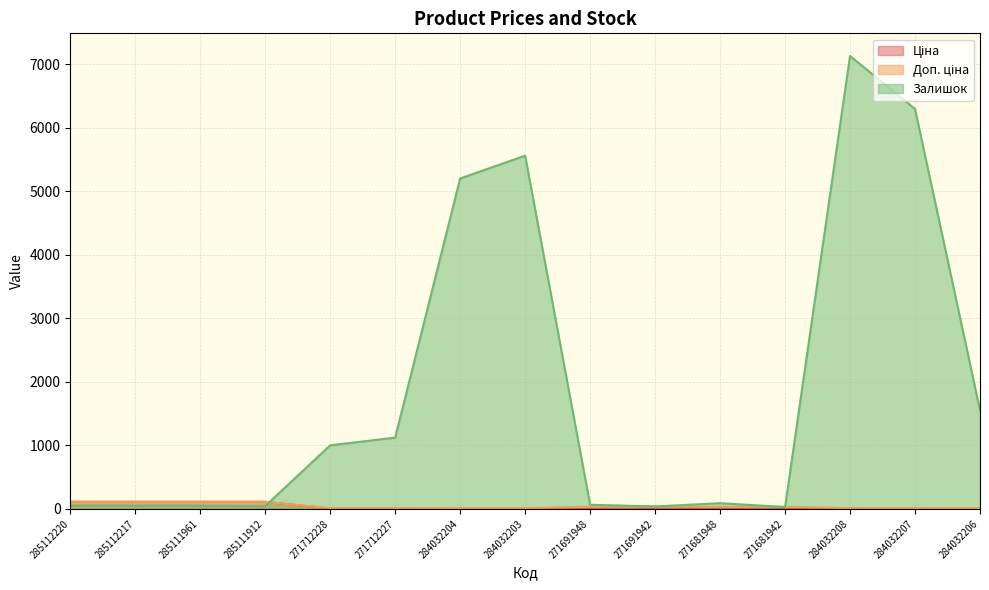

How many lines are shown in the chart?

3